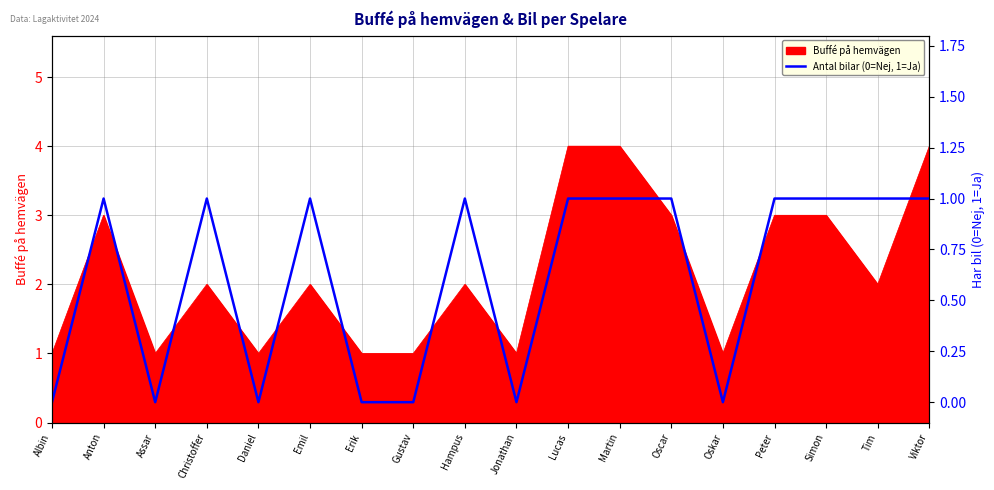

Reading right to left, extract all data points from this chart.

Viktor=1	Tim=1	Simon=1	Peter=1	Oskar=0	Oscar=1	Martin=1	Lucas=1	Jonathan=0	Hampus=1	Gustav=0	Erik=0	Emil=1	Daniel=0	Christoffer=1	Assar=0	Anton=1	Albin=0